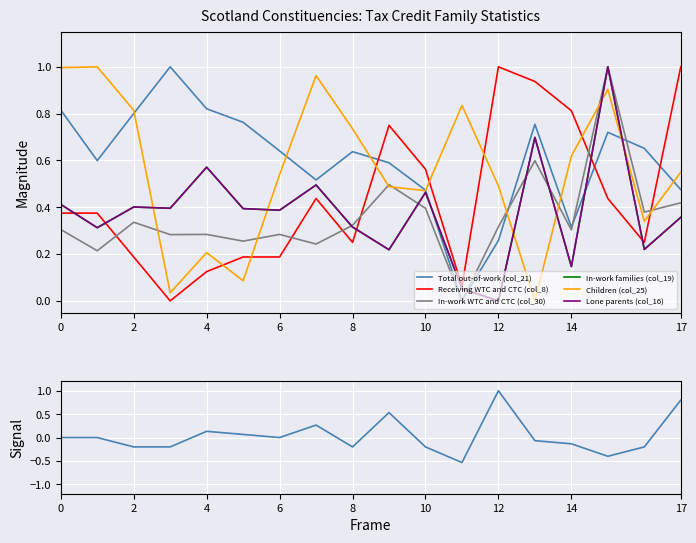

What is the sum of all Children (col_25) values?

10.1